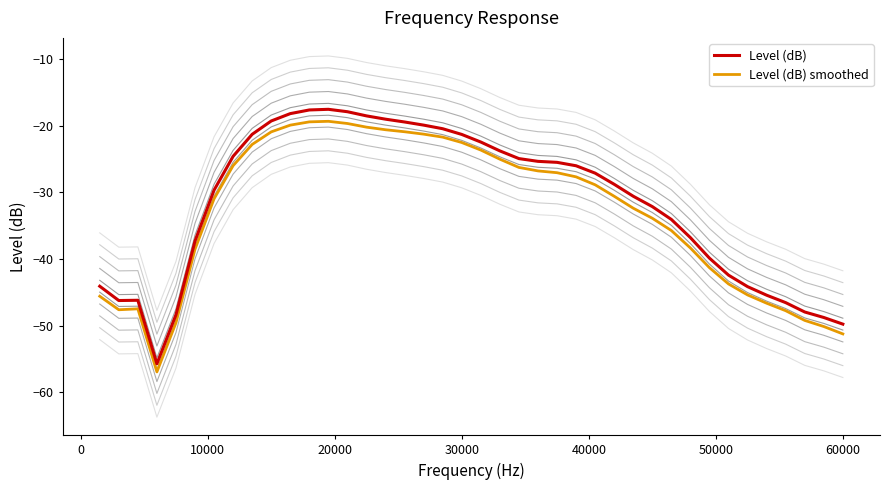

True or false: Level (dB) and Level (dB) smoothed intersect in this chart.

False